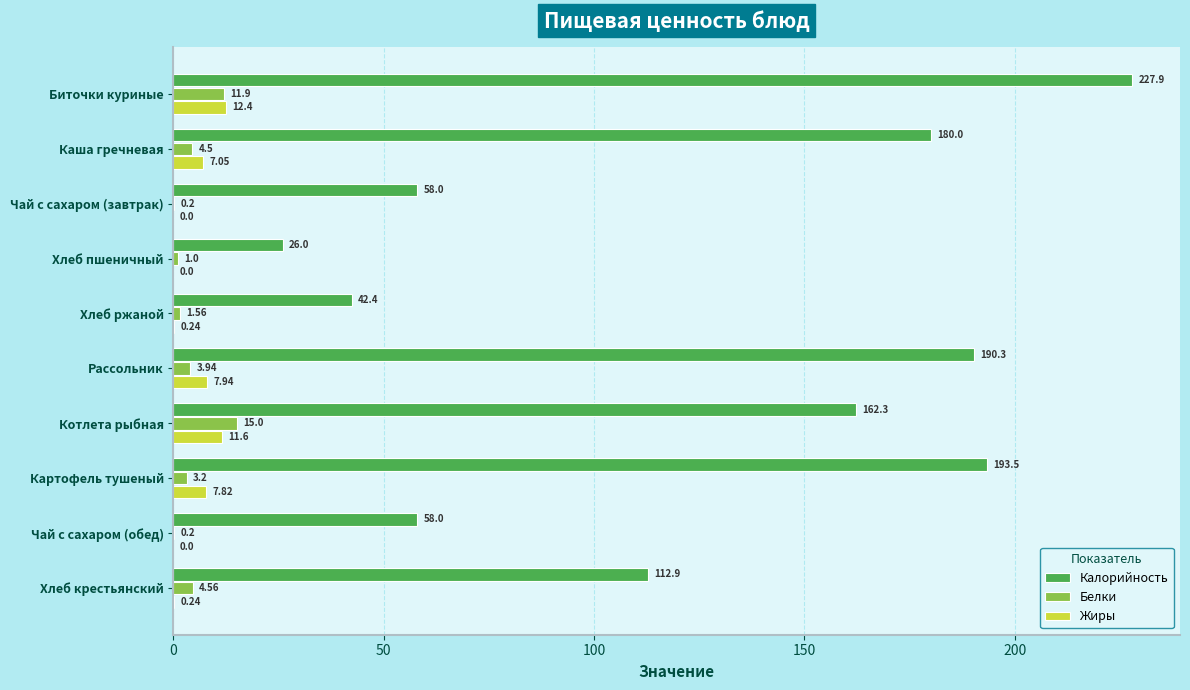

What is the sum of all Белки values?

46.1